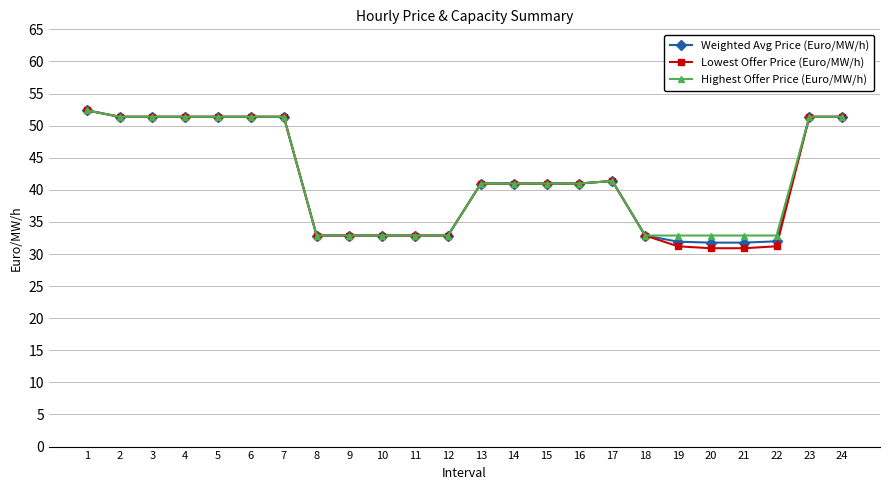

What is the spread (max minus min) of values at 20?

2.0